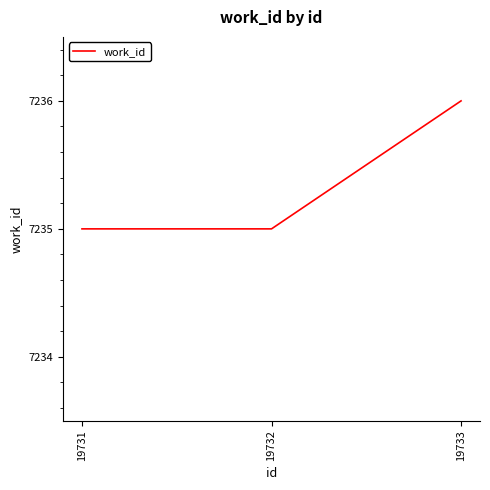

Reading left to right, what are all the values shown in this chart?

19731=7235	19732=7235	19733=7236